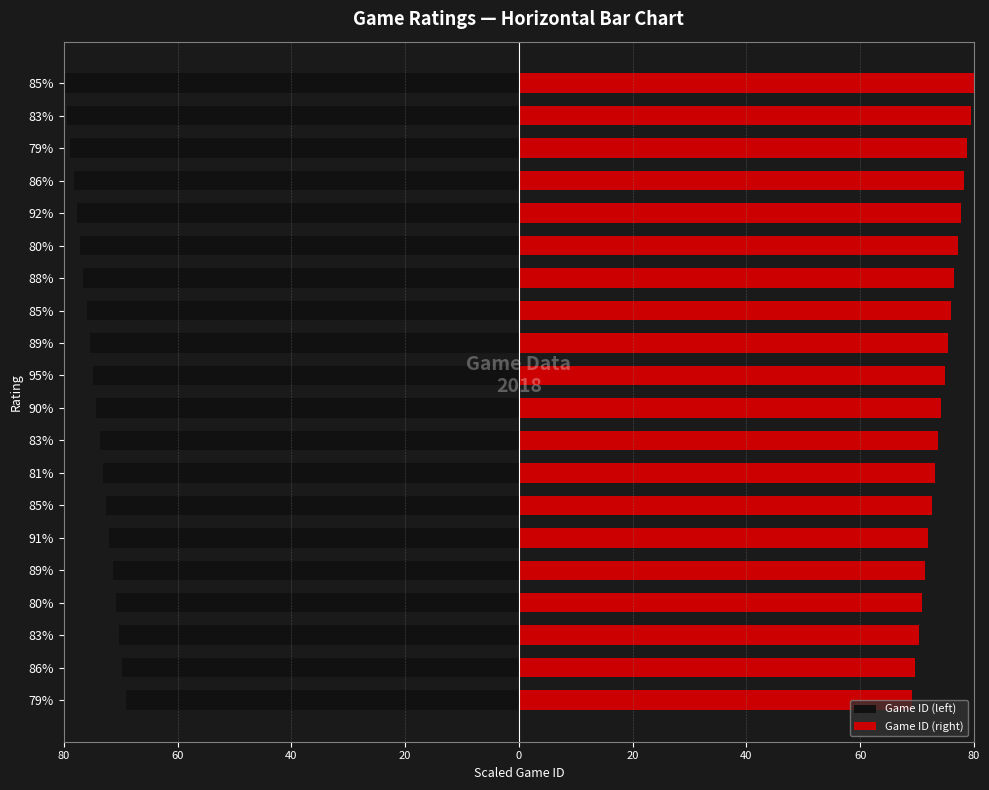

Which series has the largest range (max minus min)?

Game ID (left)